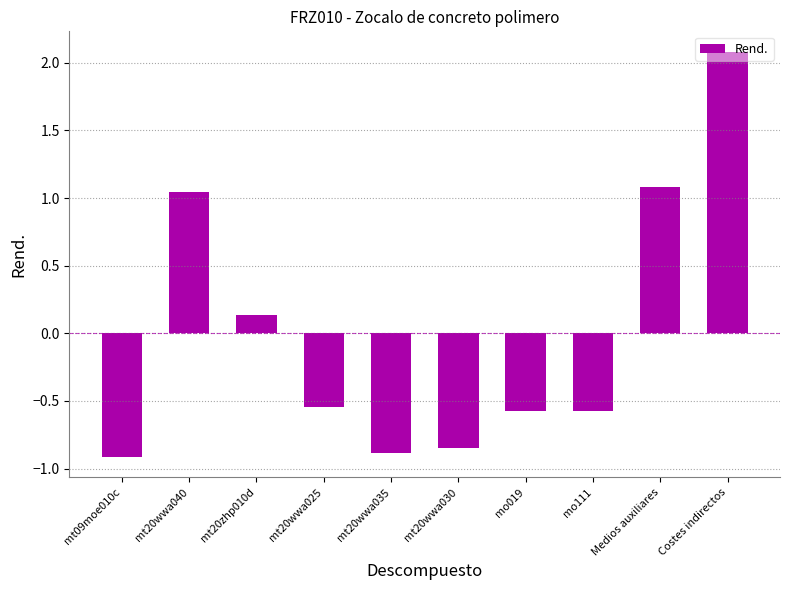

Is it true that the value at Medios auxiliares is 0.7?

False